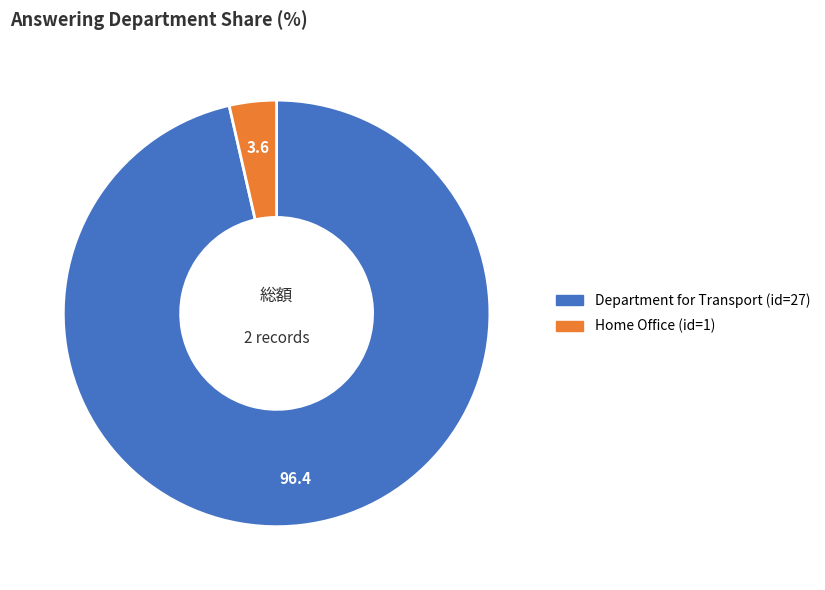

How many segments does this pie chart have?

2